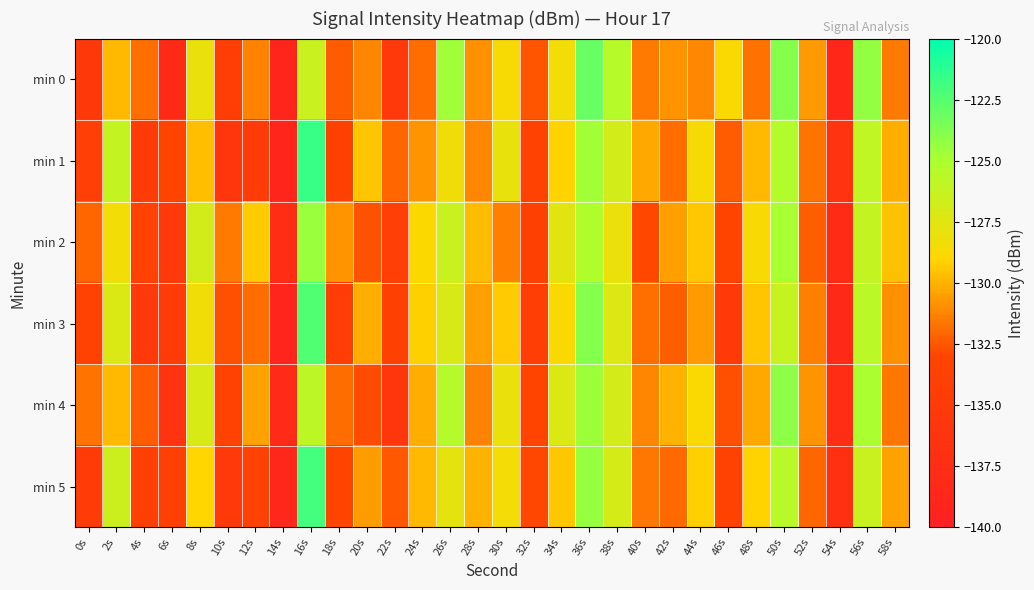

Which has a higher value, 22s or 20s?

20s